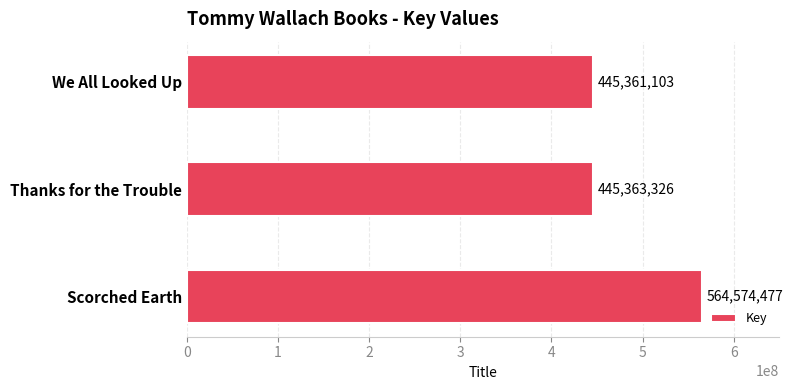

What is the average value?

485099635